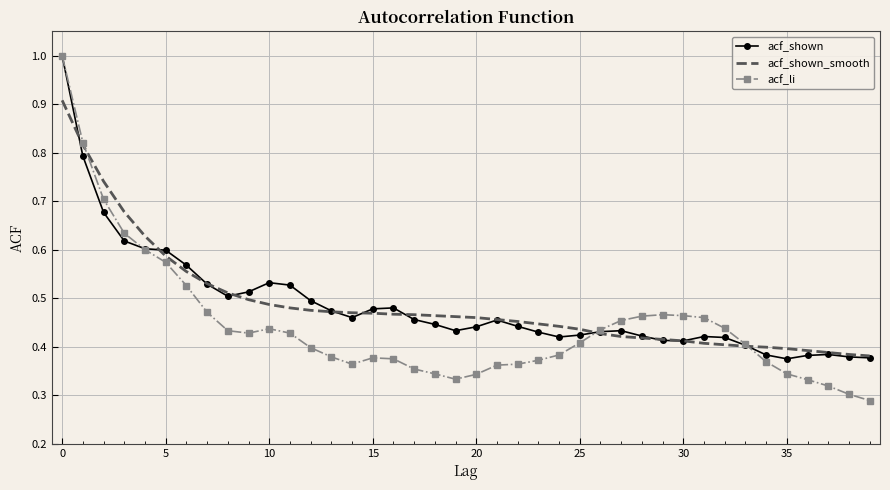

What is the greatest value displayed?

1.0